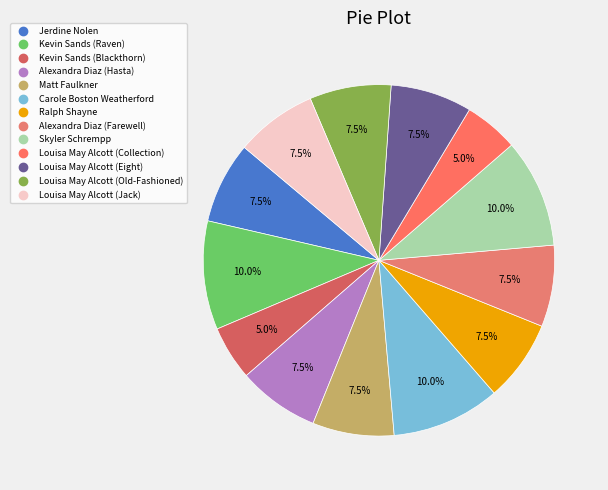

How many slices are in this pie chart?

13